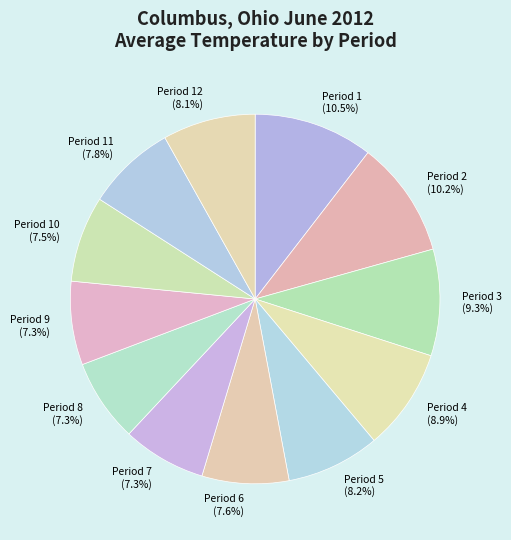

To the nearest percent, what is the difference between the largest and smallest slice percentages?

3%